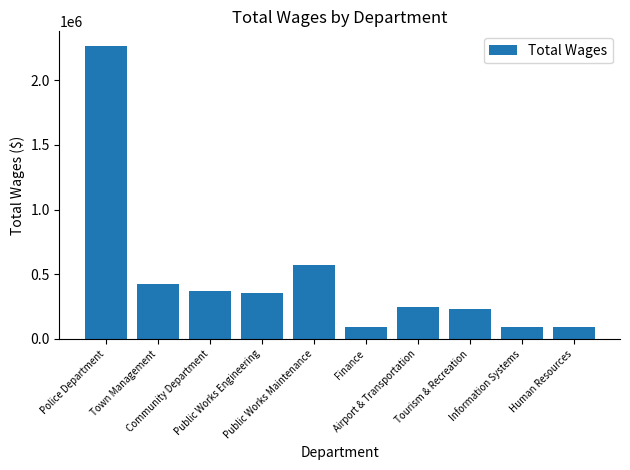

Which has a higher value, Public Works Maintenance or Airport & Transportation?

Public Works Maintenance